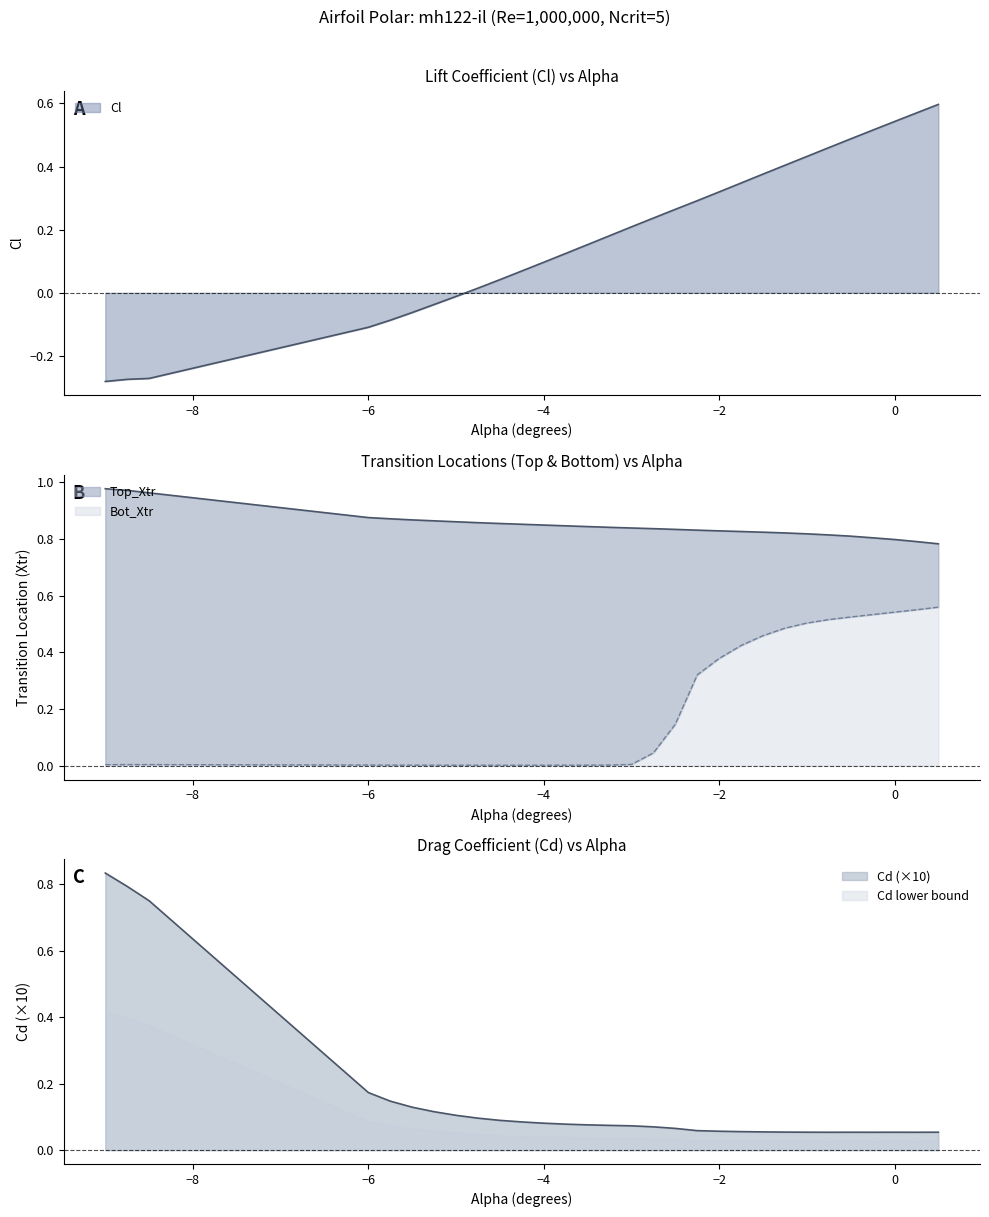

The value of Cd at -4.0 is 0.1. True or false?

False